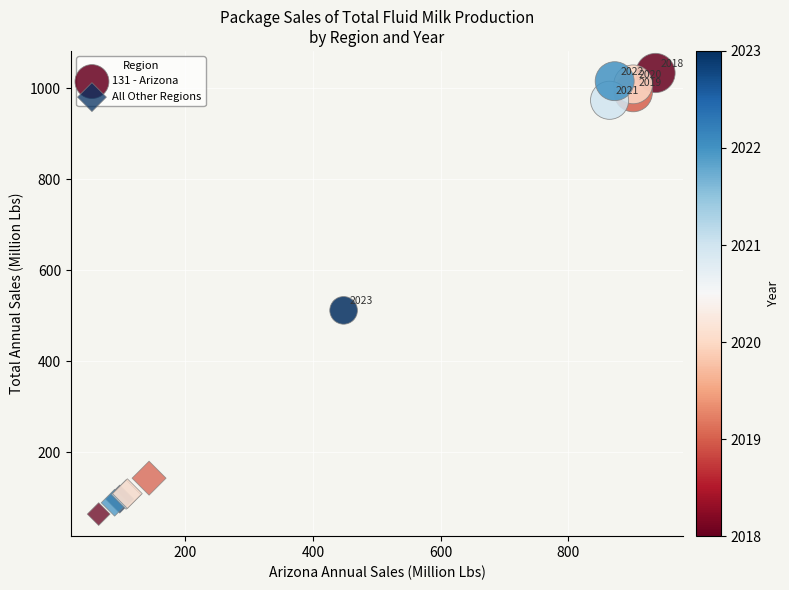

What are all the series names shown in the legend?

131 - Arizona, All Other Regions